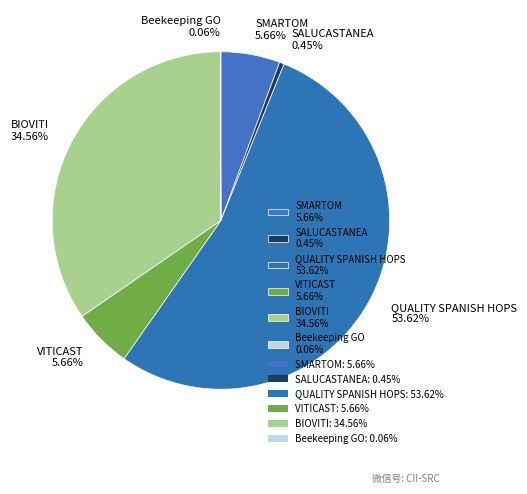

To the nearest percent, what is the average slice percentage?

17%